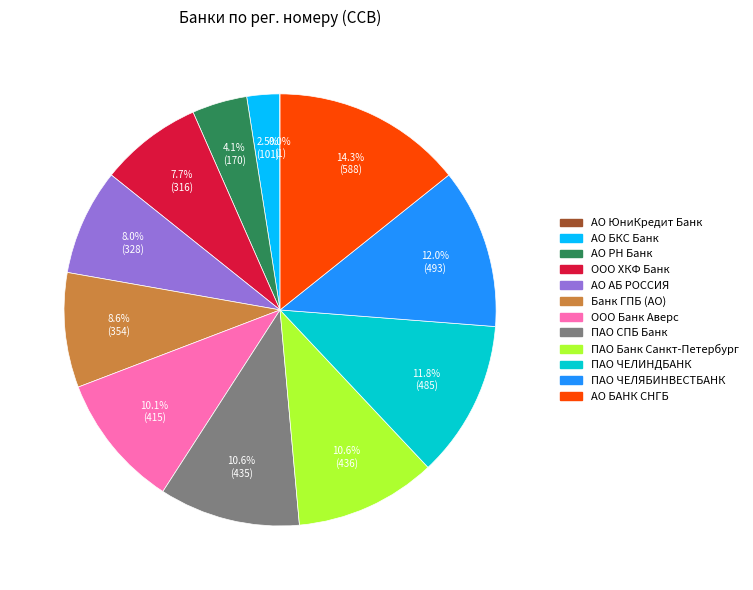

Does any single category account for the majority?

No